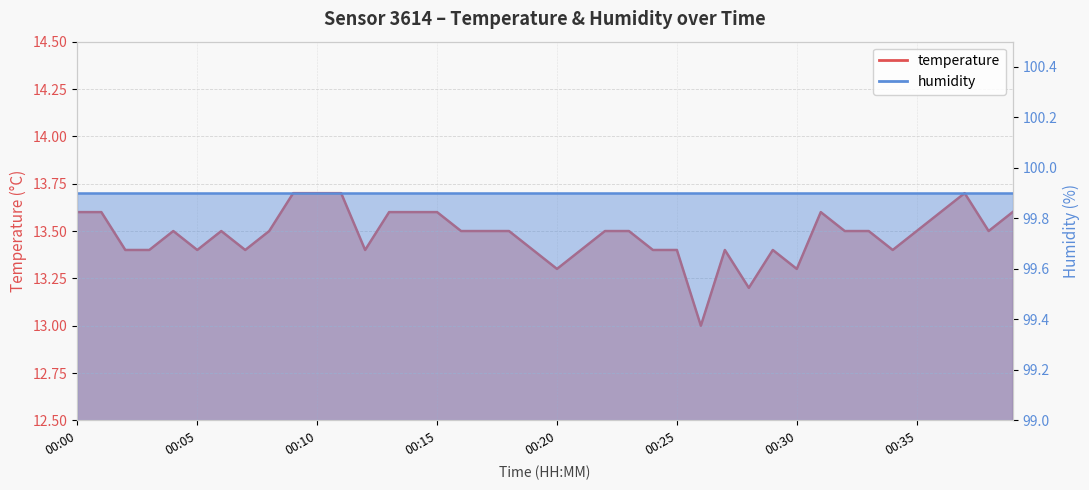

What is the value of the 24th point from the left?

13.5